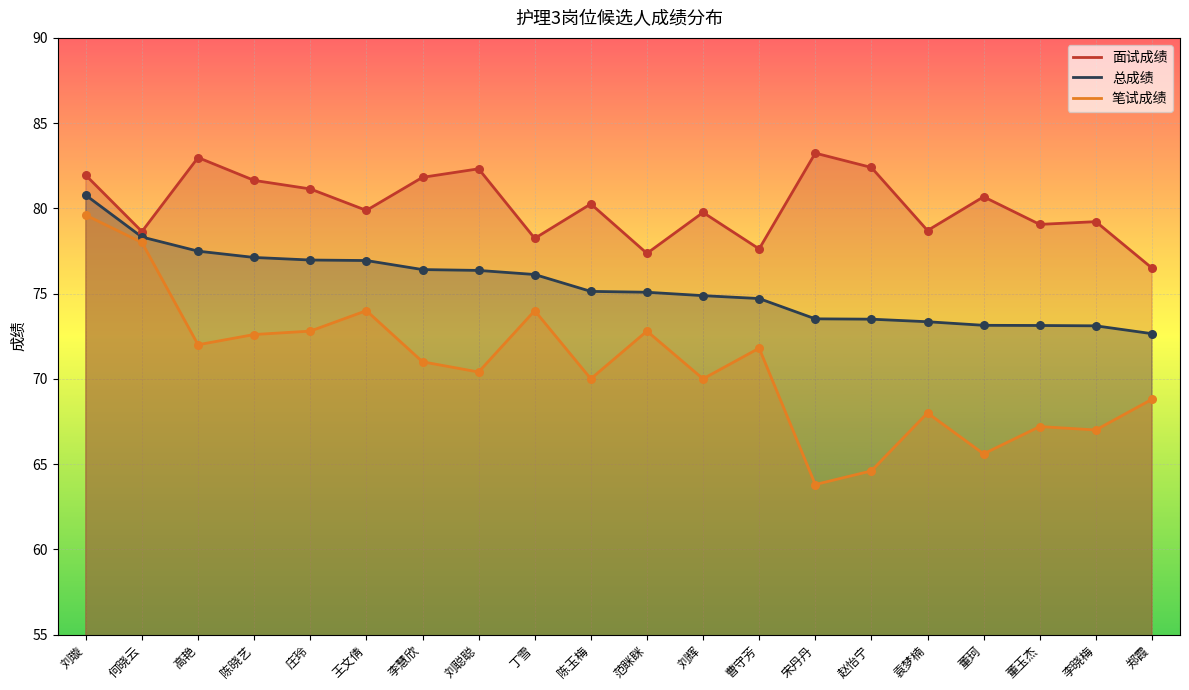

Is the value of 面试成绩 at 陈晓艺 greater than the value of 总成绩 at 王文倩?

Yes